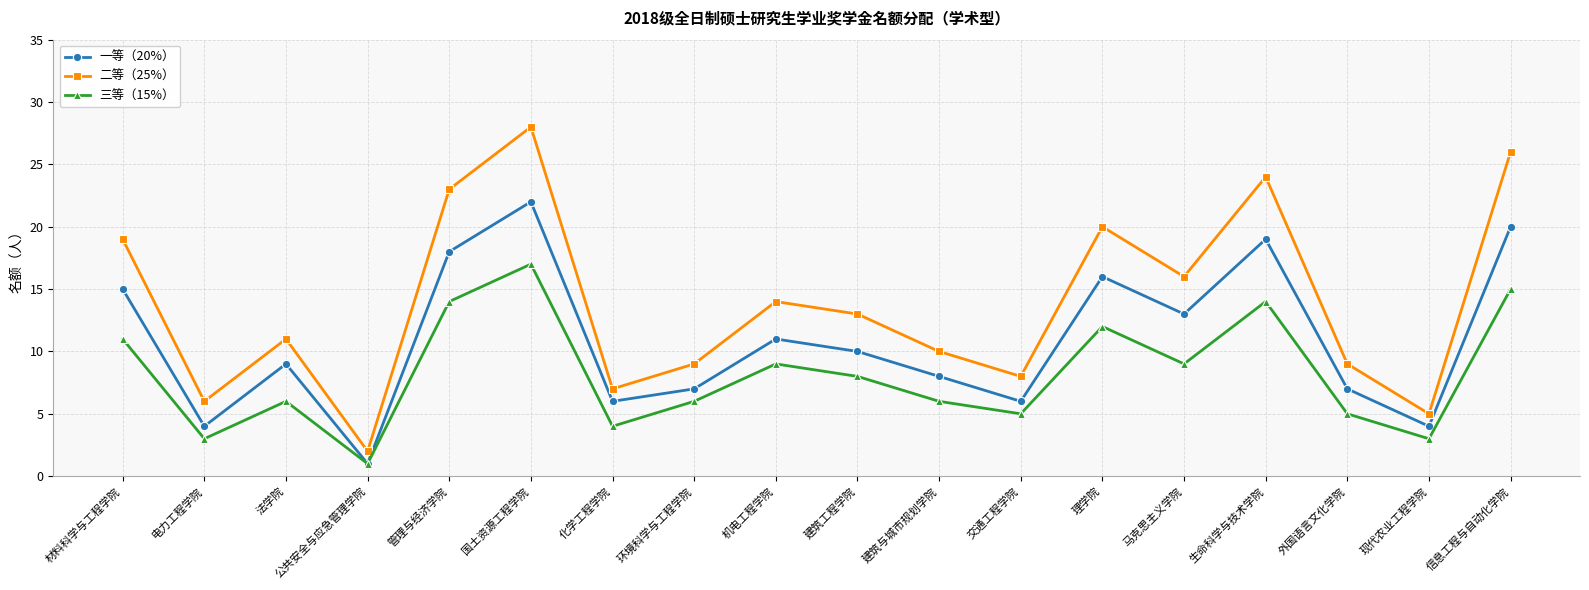

What is the approximate value of 三等（15%） at 机电工程学院?

9